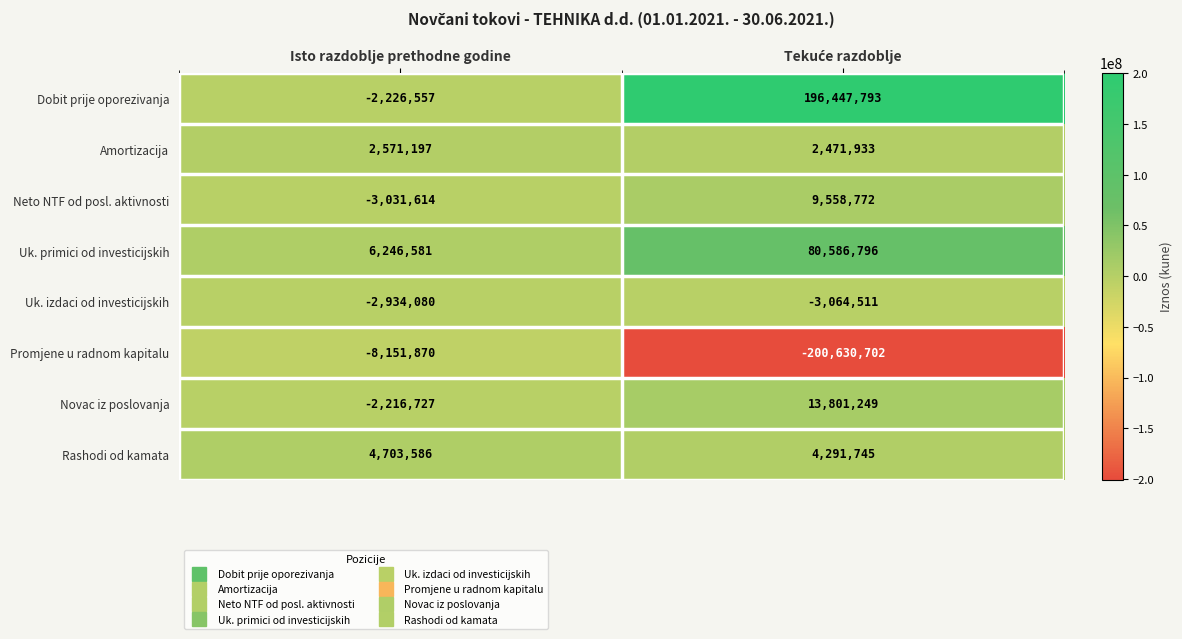

The Rashodi od kamata series shows 4703586 at Isto razdoblje prethodne godine. True or false?

True